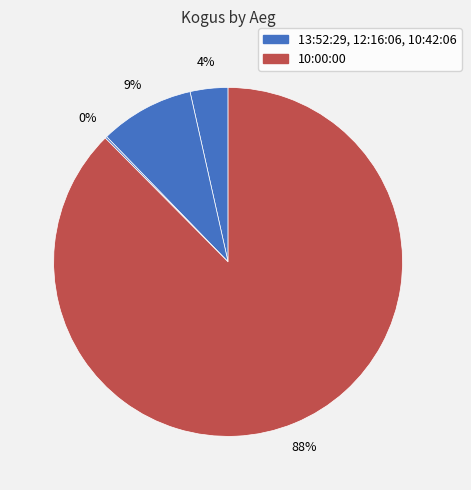

Is there a majority slice in this chart?

Yes